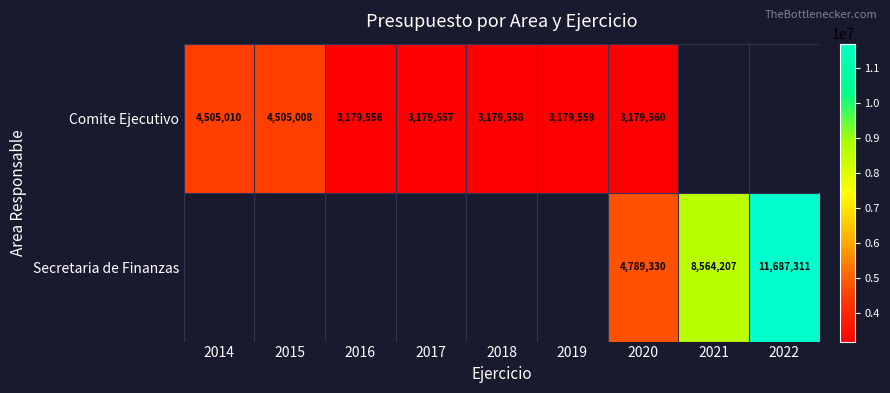

Rank the series at 2020 from lowest to highest value.

Comite Ejecutivo, Secretaria de Finanzas